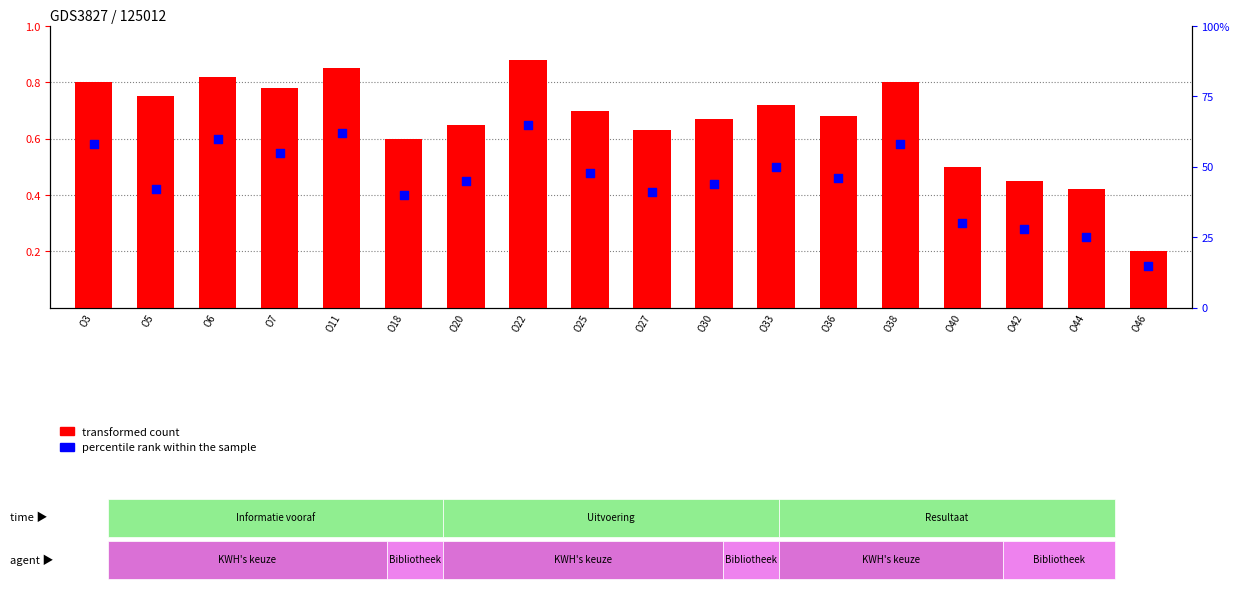

What are all the series names shown in the legend?

transformed count, percentile rank within the sample